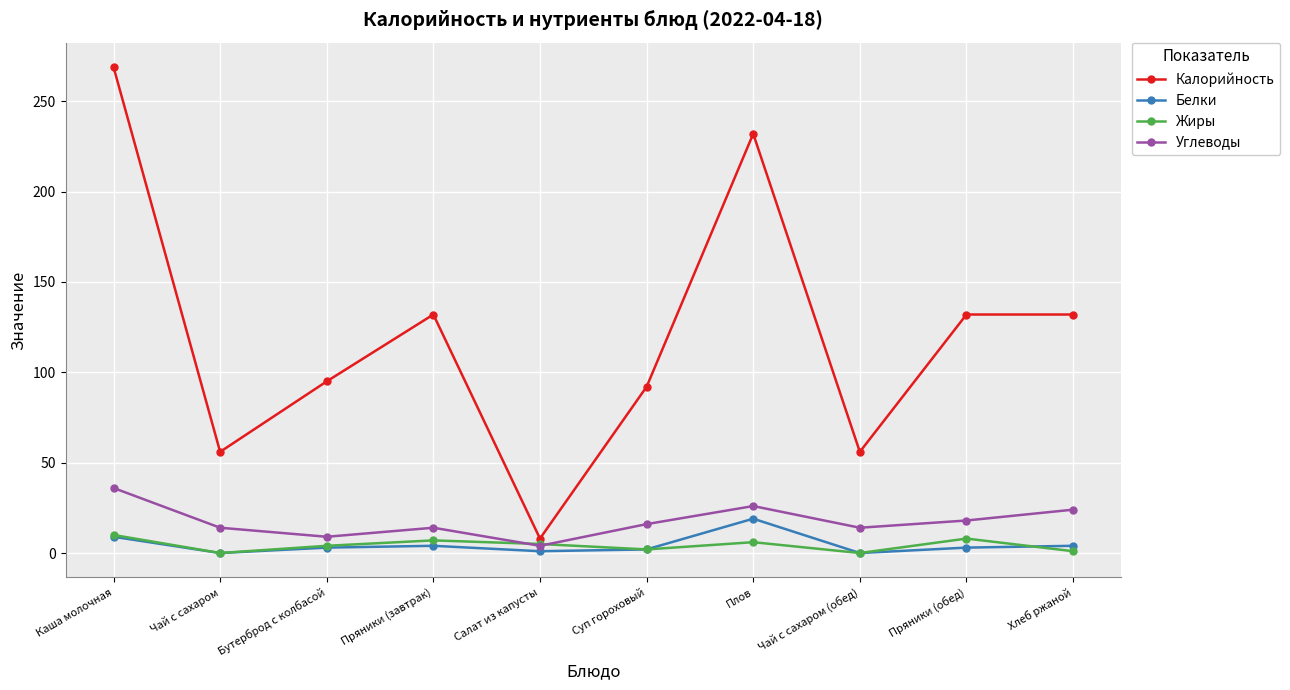

Where is the first local maximum for Калорийность?

Пряники (завтрак)